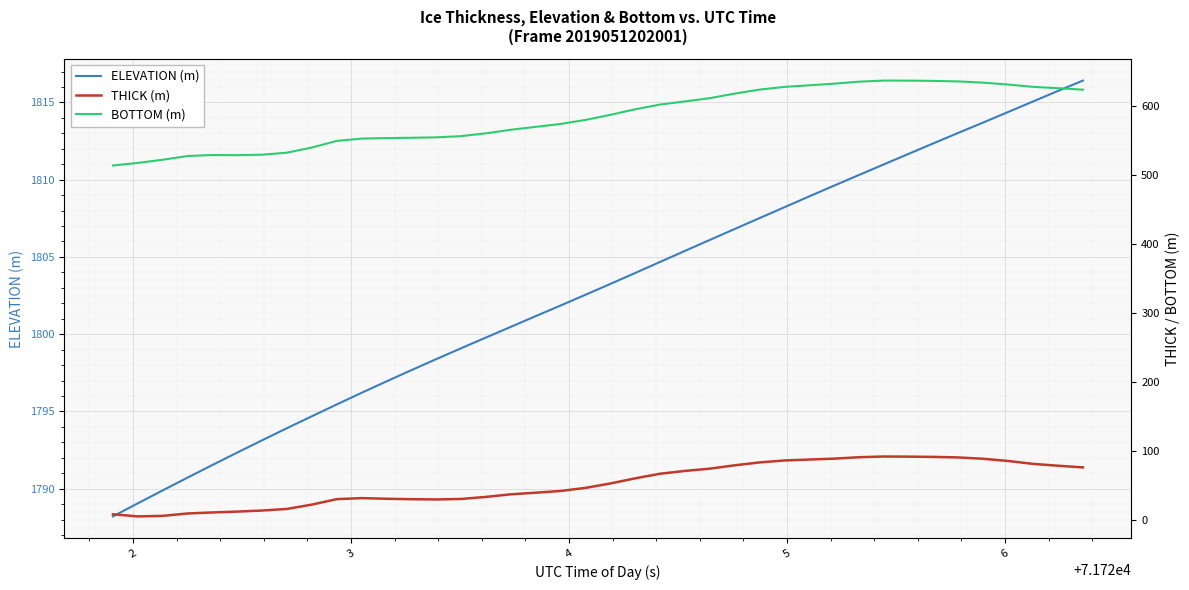

What is the lowest value of the ELEVATION (m) series?

1788.2